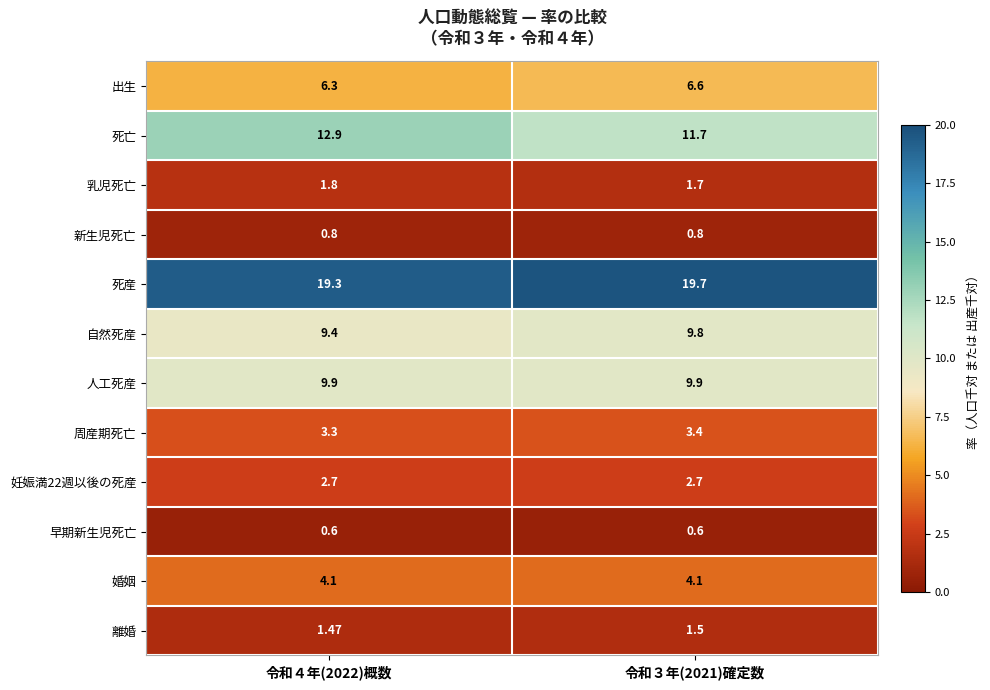

Which series has the largest total across all categories?

死産